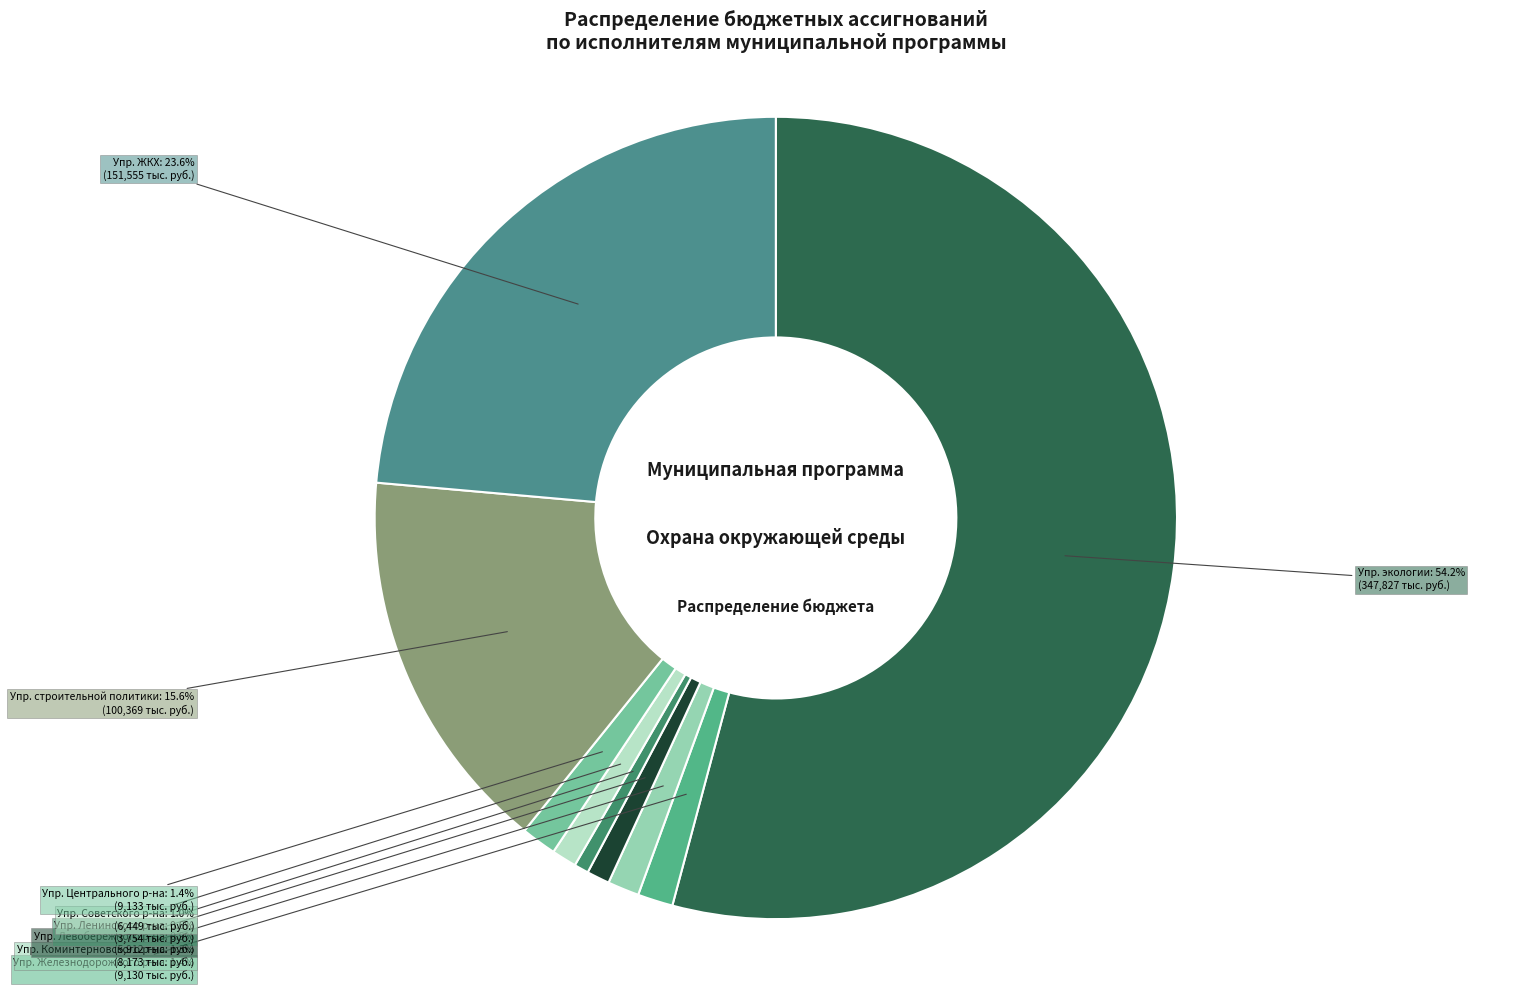

How many slices are in this pie chart?

9